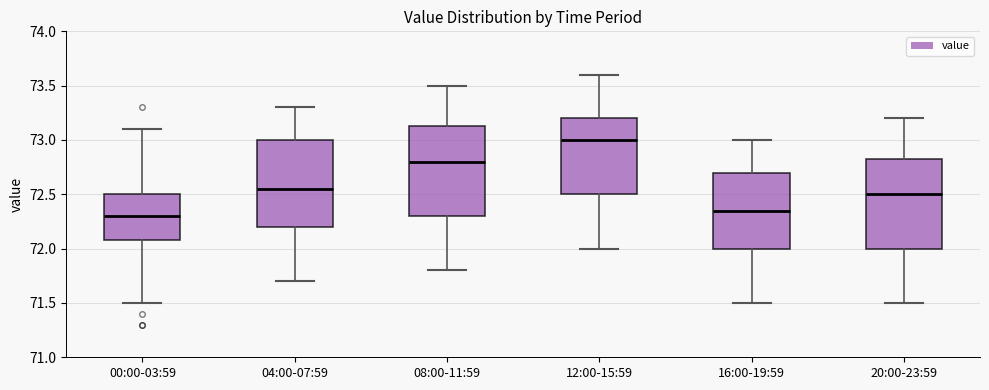

Reading left to right, transcribe this box plot: for each box, give where its median line is, the range the box spans, and where its two whiskers end, as read against the y-axis. The values are not printed on the chart, so give them approximately, as read against the axis.

00:00-03:59: median 72.30, box 72.10 to 72.50, whiskers 71.50 to 73.10
04:00-07:59: median 72.55, box 72.20 to 73.00, whiskers 71.70 to 73.30
08:00-11:59: median 72.80, box 72.30 to 73.15, whiskers 71.80 to 73.50
12:00-15:59: median 73.00, box 72.50 to 73.20, whiskers 72.00 to 73.60
16:00-19:59: median 72.35, box 72.00 to 72.70, whiskers 71.50 to 73.00
20:00-23:59: median 72.50, box 72.00 to 72.85, whiskers 71.50 to 73.20